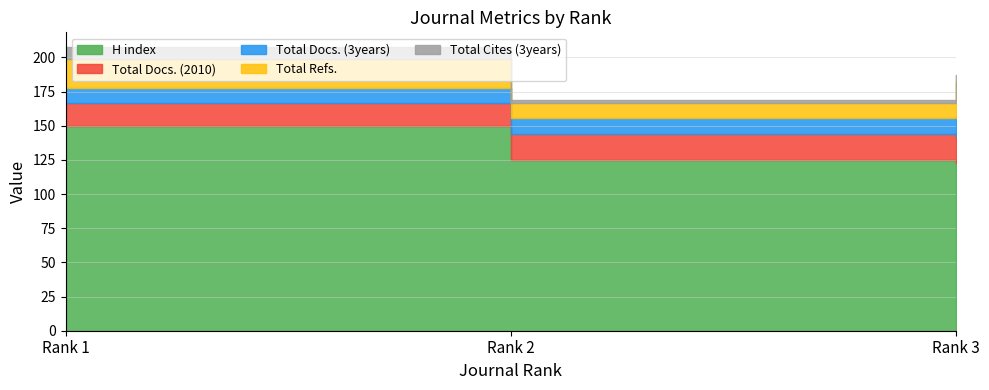

At Rank 1, list the series in order from smallest to largest.

Total Cites (3years), Total Docs. (3years), Total Docs. (2010), Total Refs., H index